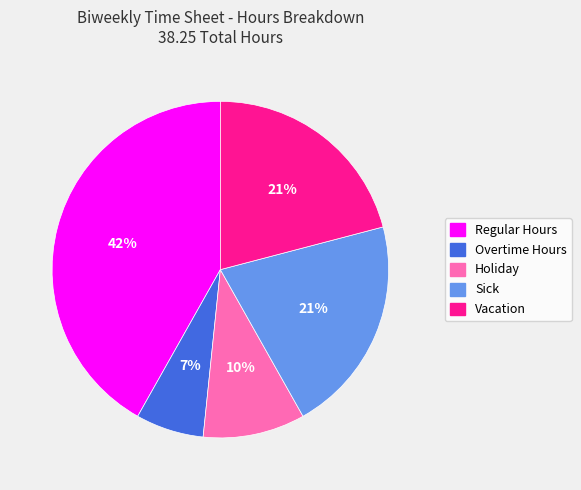

Which slice is the largest?

Regular Hours